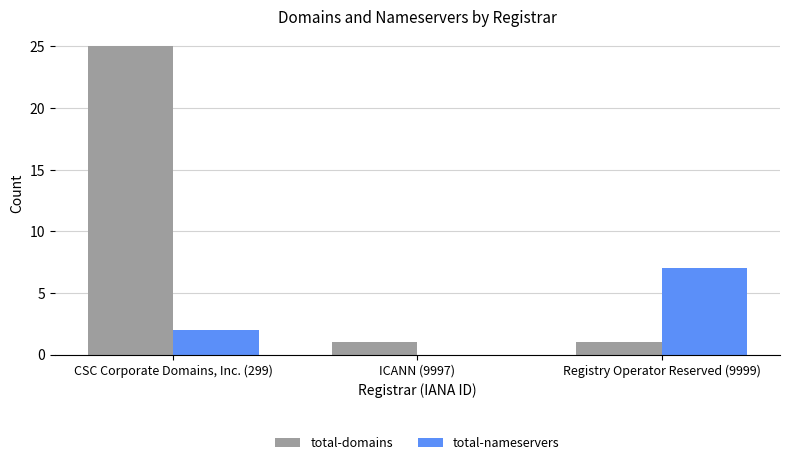

Are the bars grouped side by side (vs. stacked)?

Yes